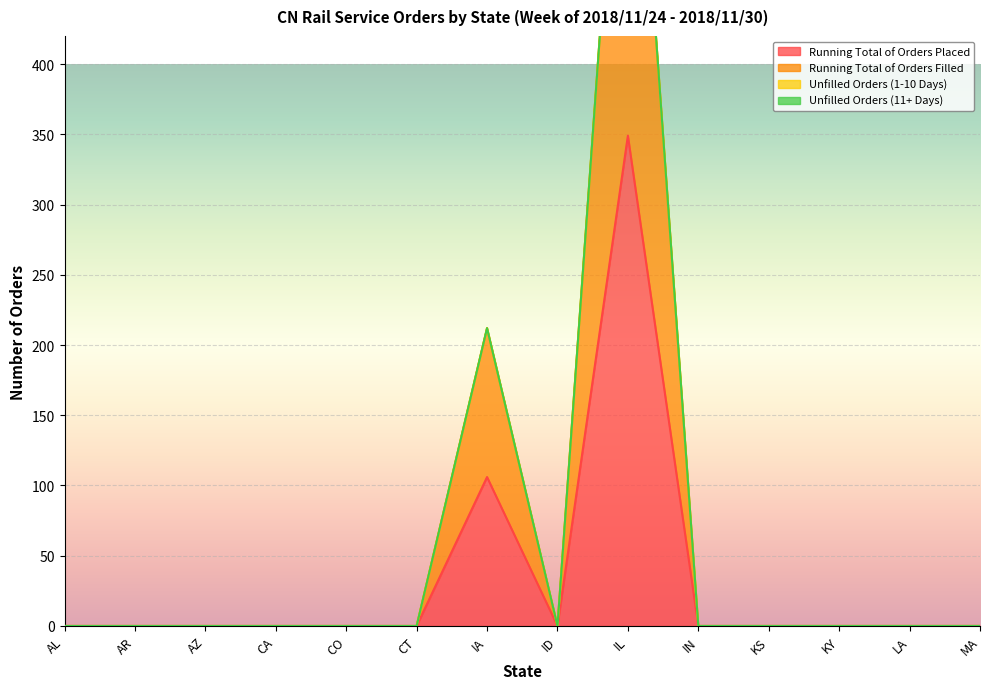

At which category is the sum across all series the highest?

IL